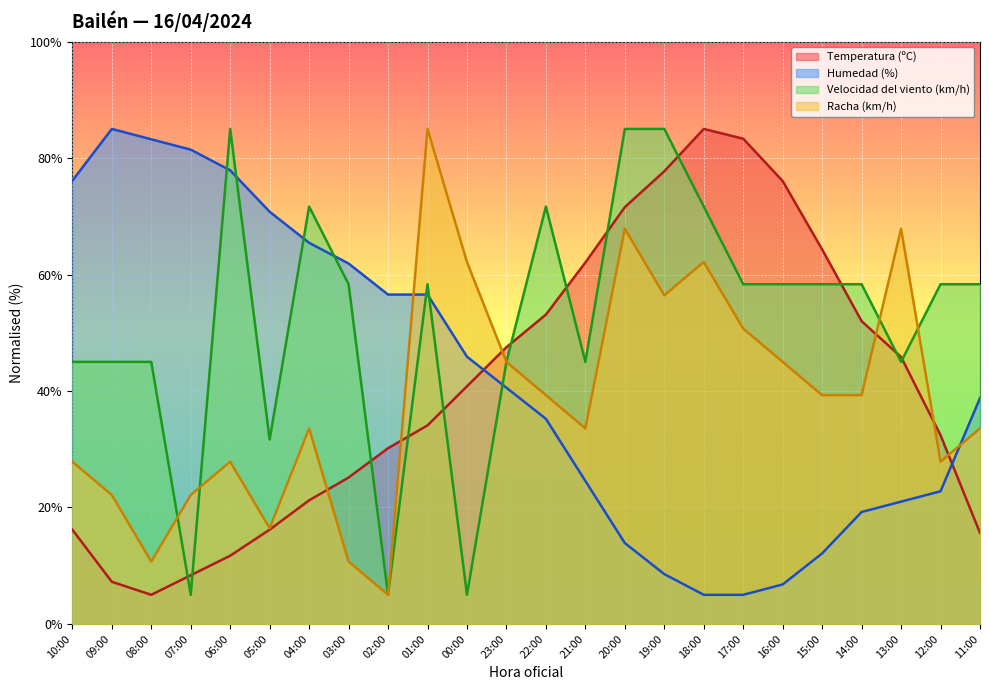

True or false: Temperatura (ºC) has more than 2 interior local peaks.

False